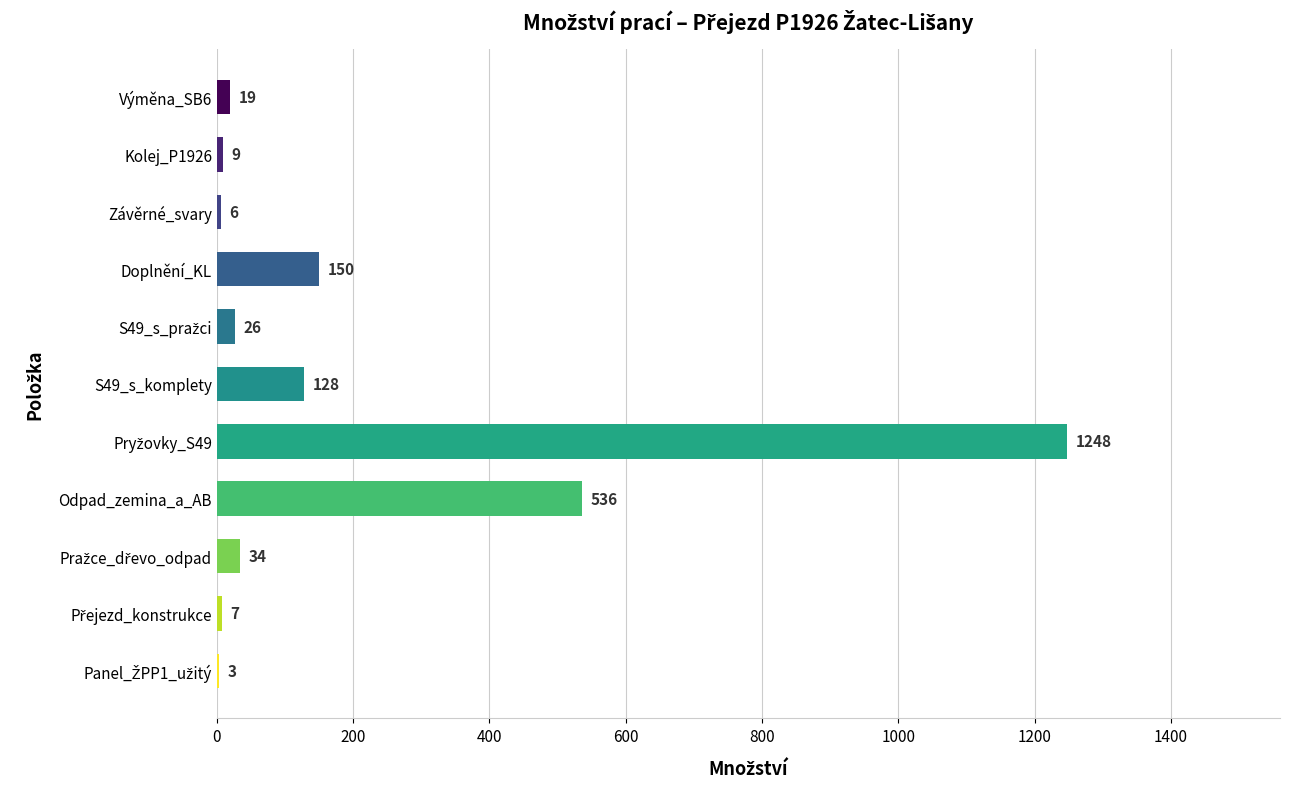

How many series are shown in this chart?

1